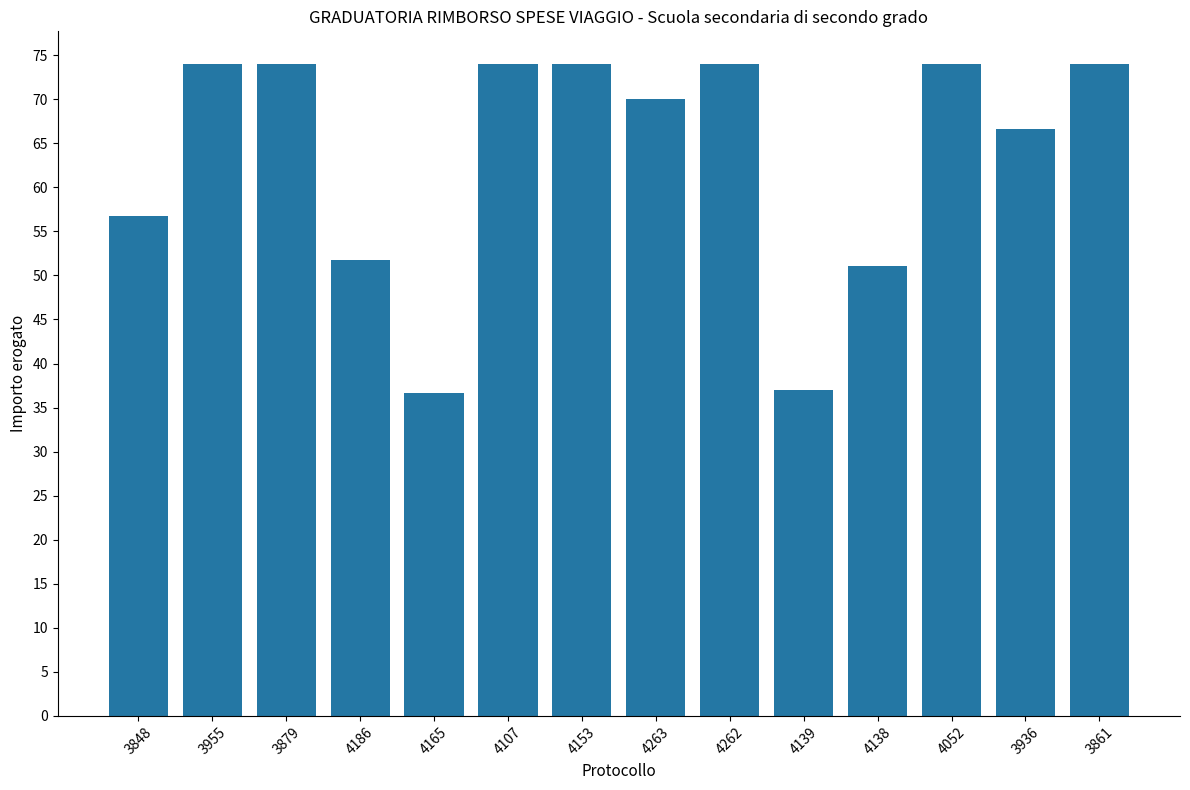

Between 4186 and 4263, which is larger?

4263